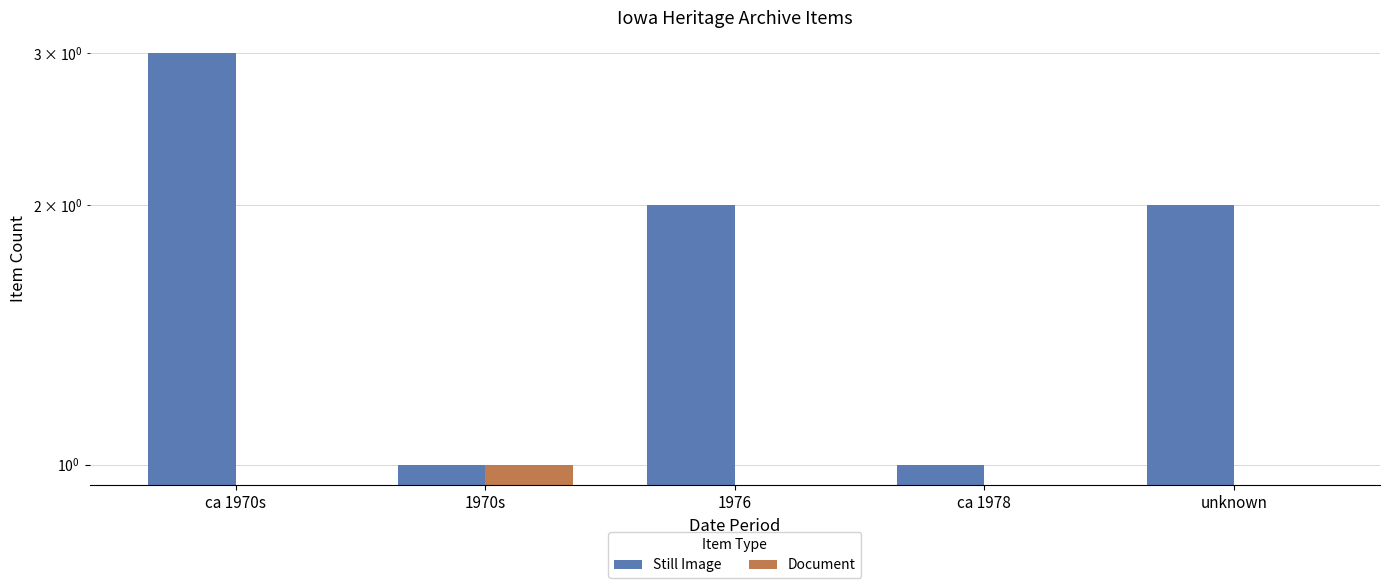

List the series in order of their overall mean, lowest first.

Document, Still Image